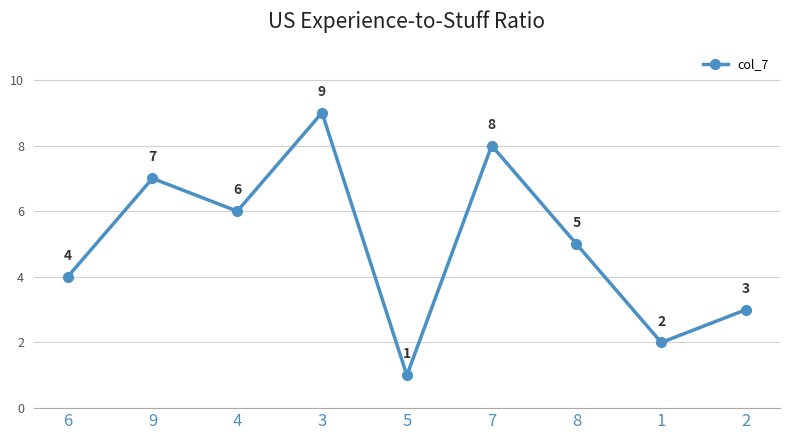

Rank the categories by value from lowest to highest.

5, 1, 2, 6, 8, 4, 9, 7, 3